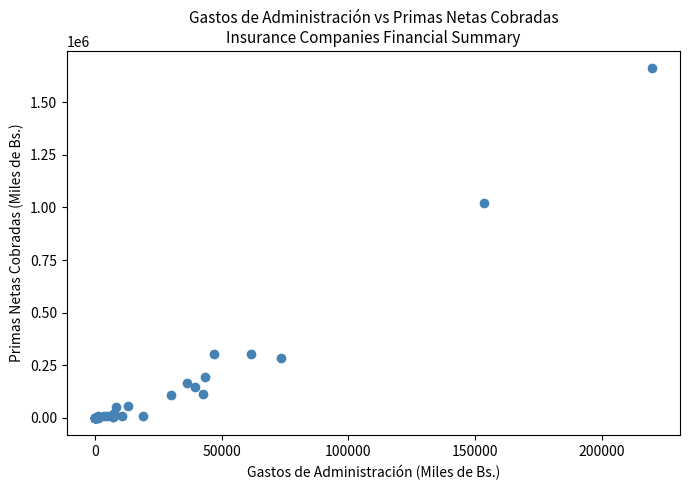

What Y value in the scatter plot is closest to 830233?

1021084.0